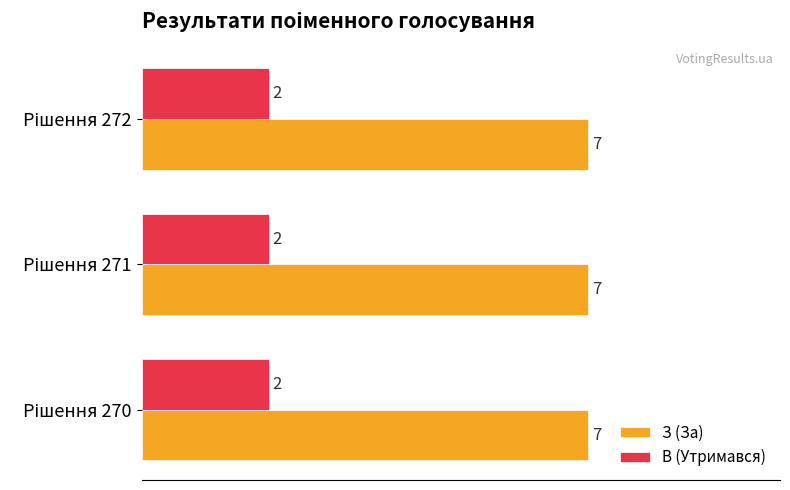

What is the sum of all В (Утримався) values?

6